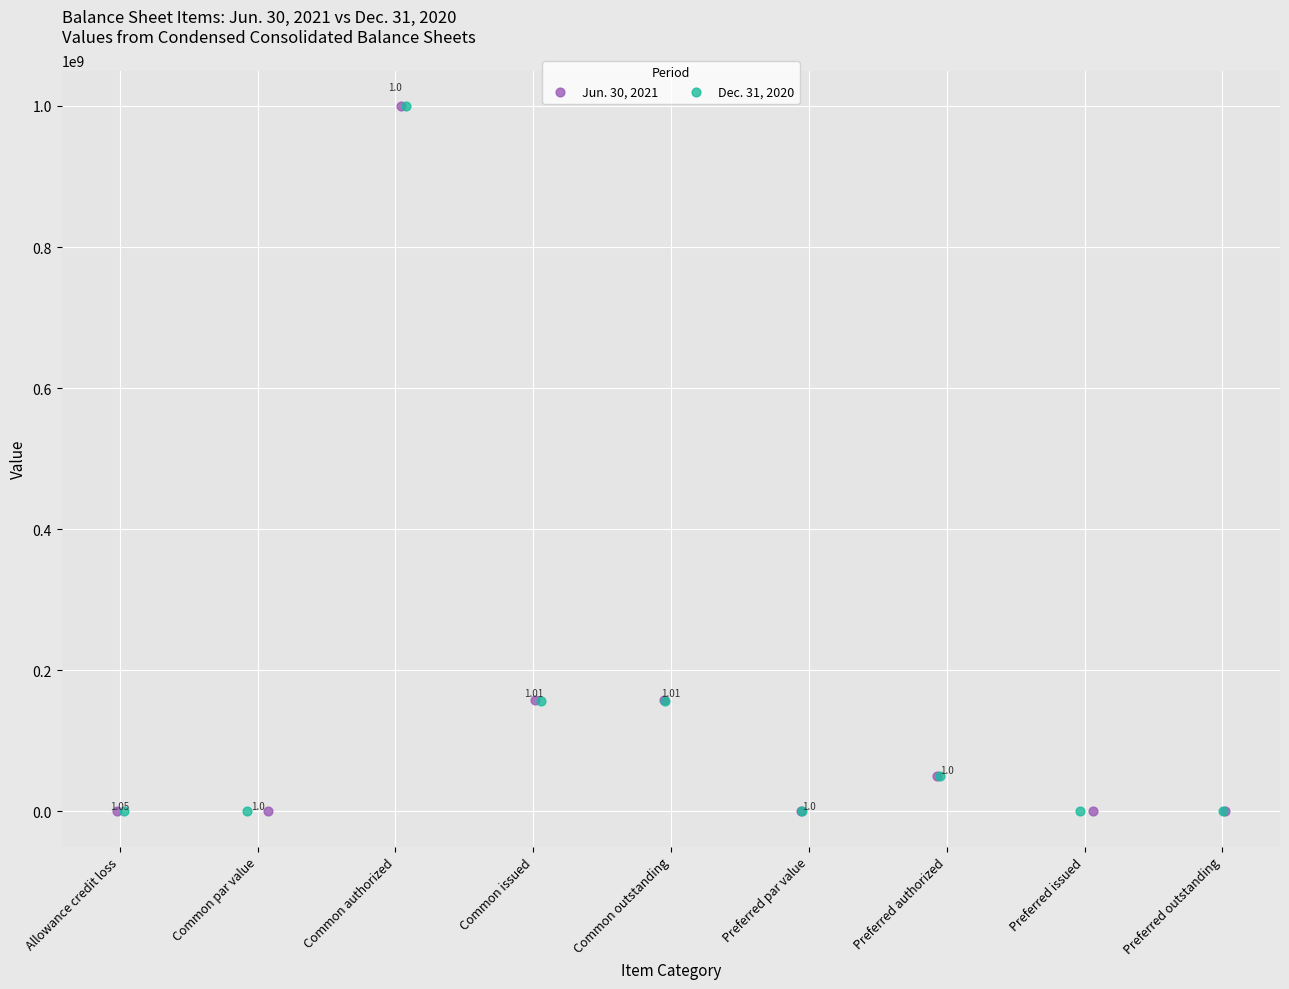

What are all the series names shown in the legend?

Jun. 30, 2021, Dec. 31, 2020